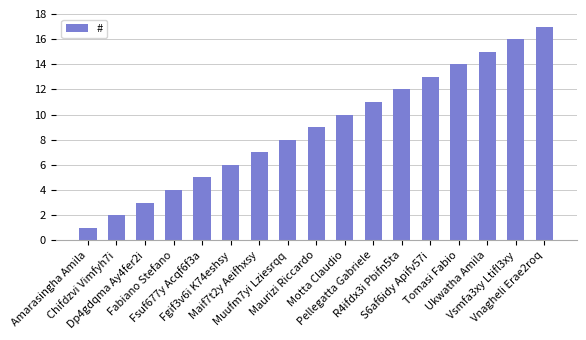

What position from the left is Pellegatta Gabriele?

11